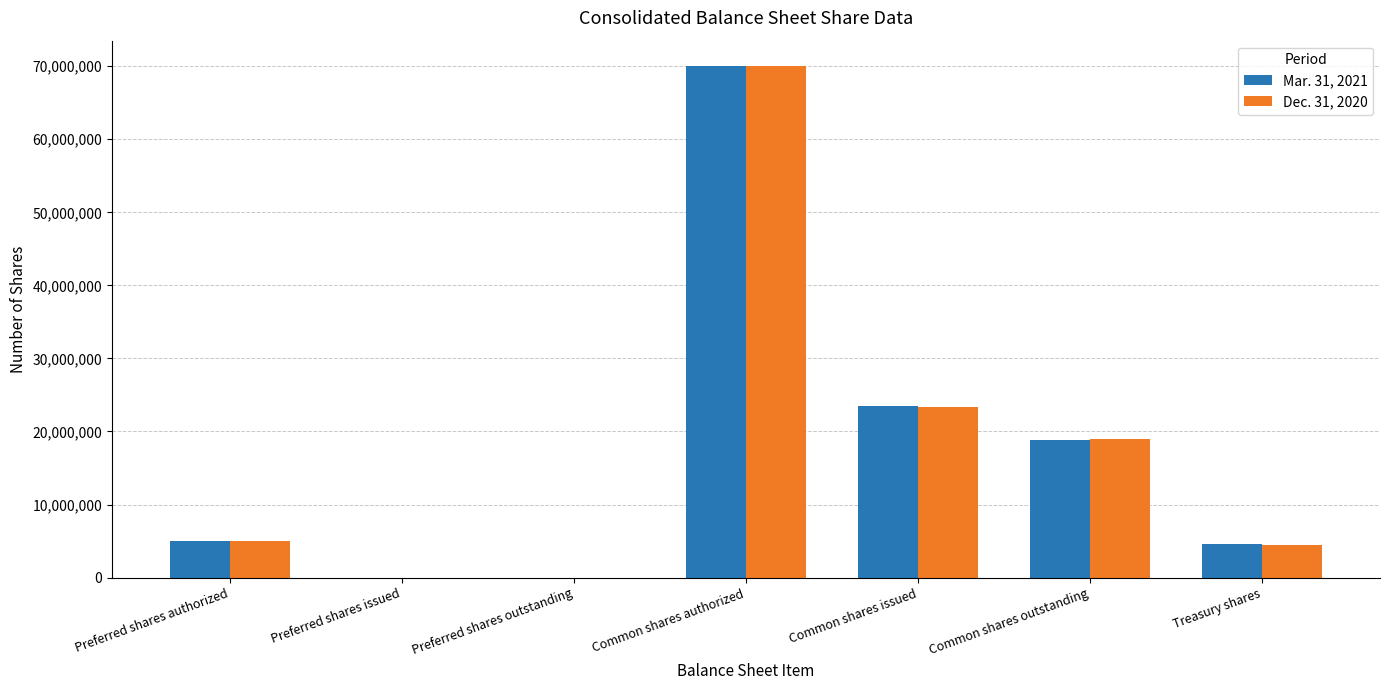

Which series changed the most between Common shares outstanding and Treasury shares?

Dec. 31, 2020